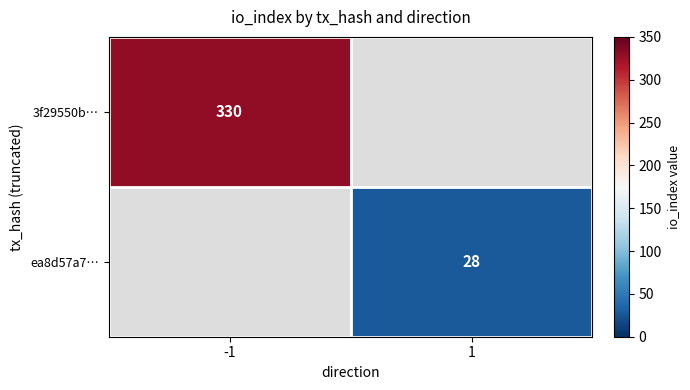

Is the value of ea8d57a7… at 1 greater than the value of 3f29550b… at -1?

No